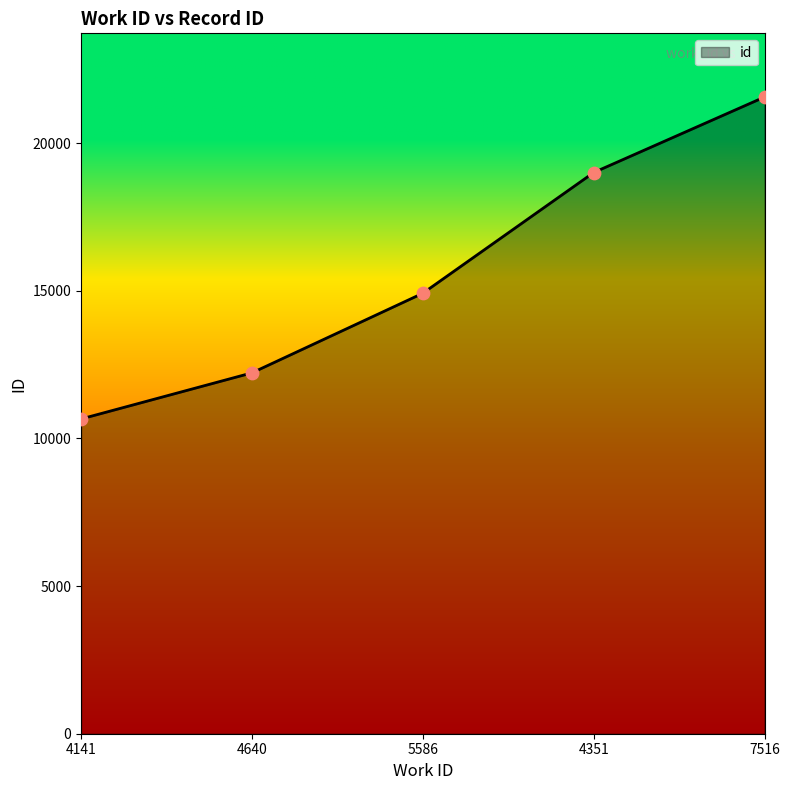

What is the change in value from 4640 to 4351?

+6784